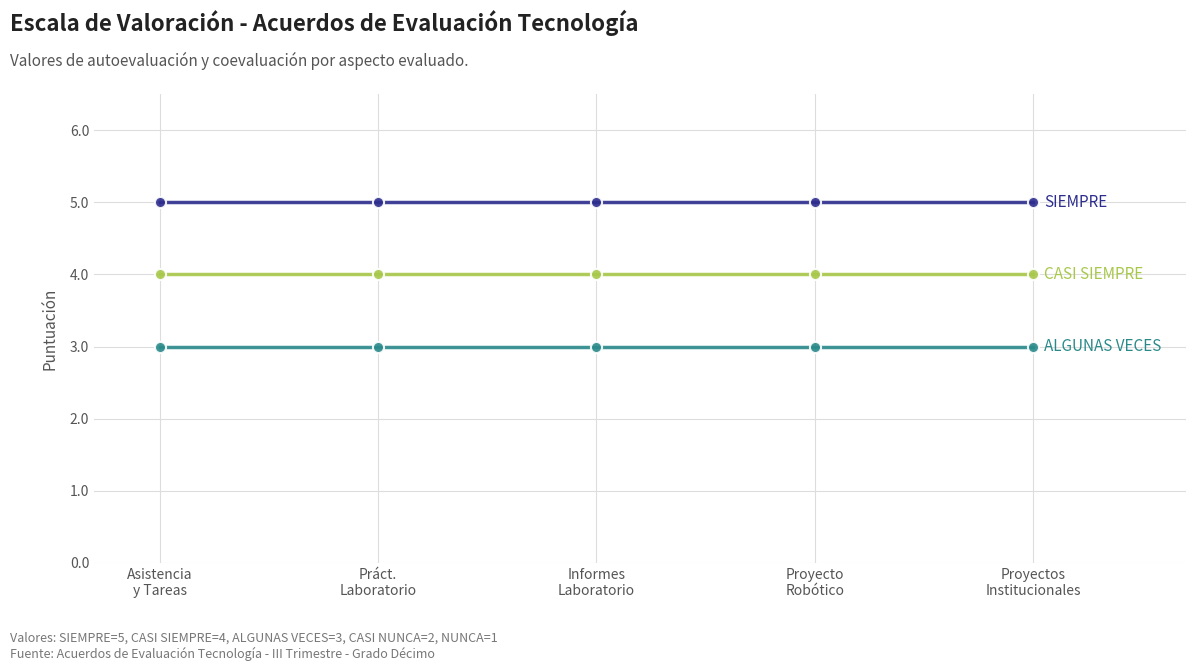

What position from the left is Asistencia
y Tareas?

1